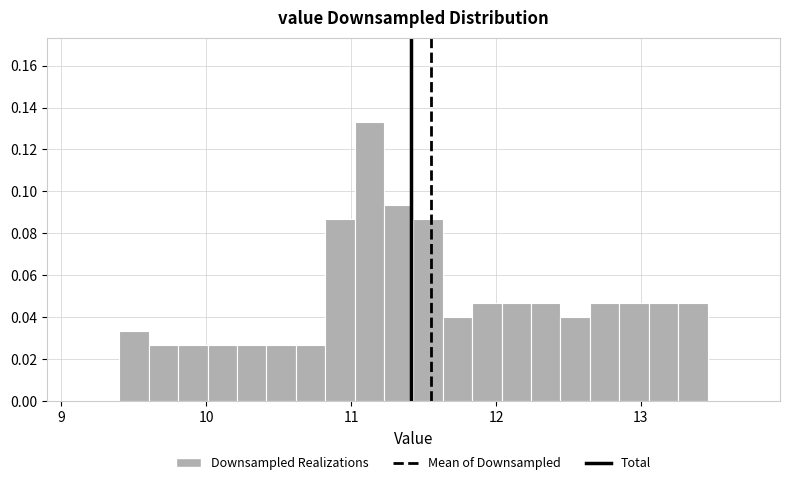

Read against the x-axis, roughly where is the centre of the tallest bar?

11.1